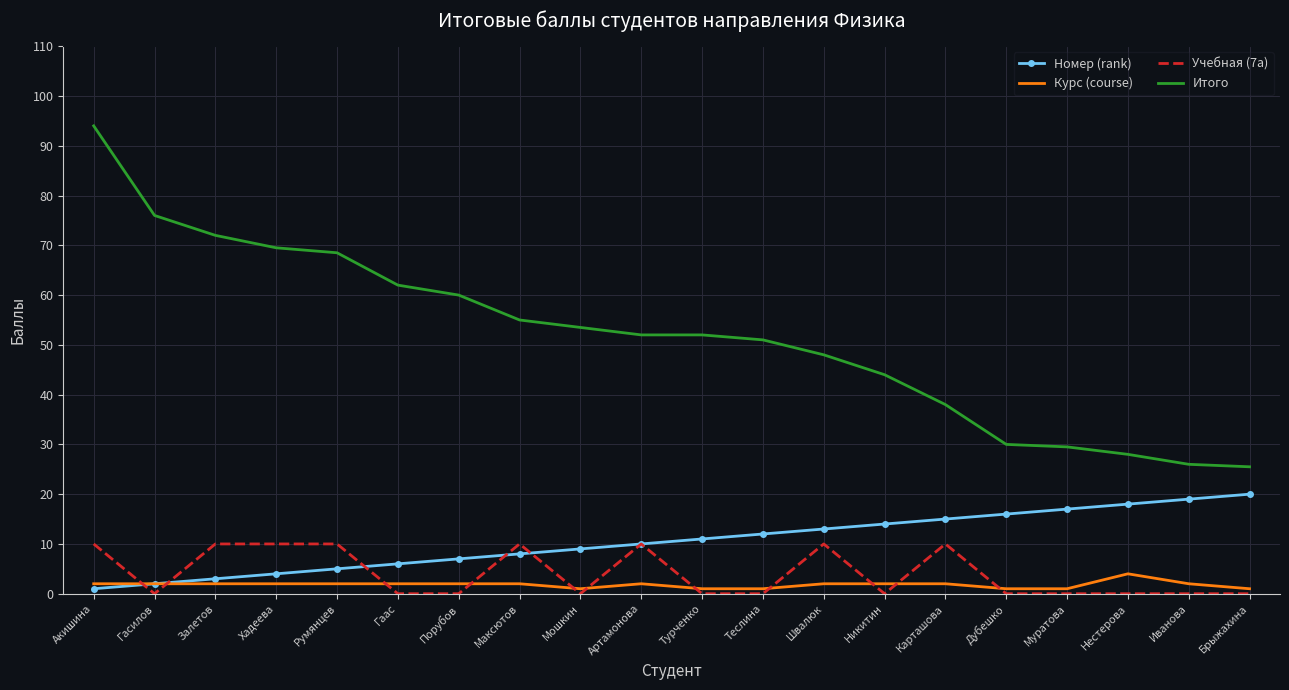

What are all the series names shown in the legend?

Номер (rank), Курс (course), Учебная (7а), Итого